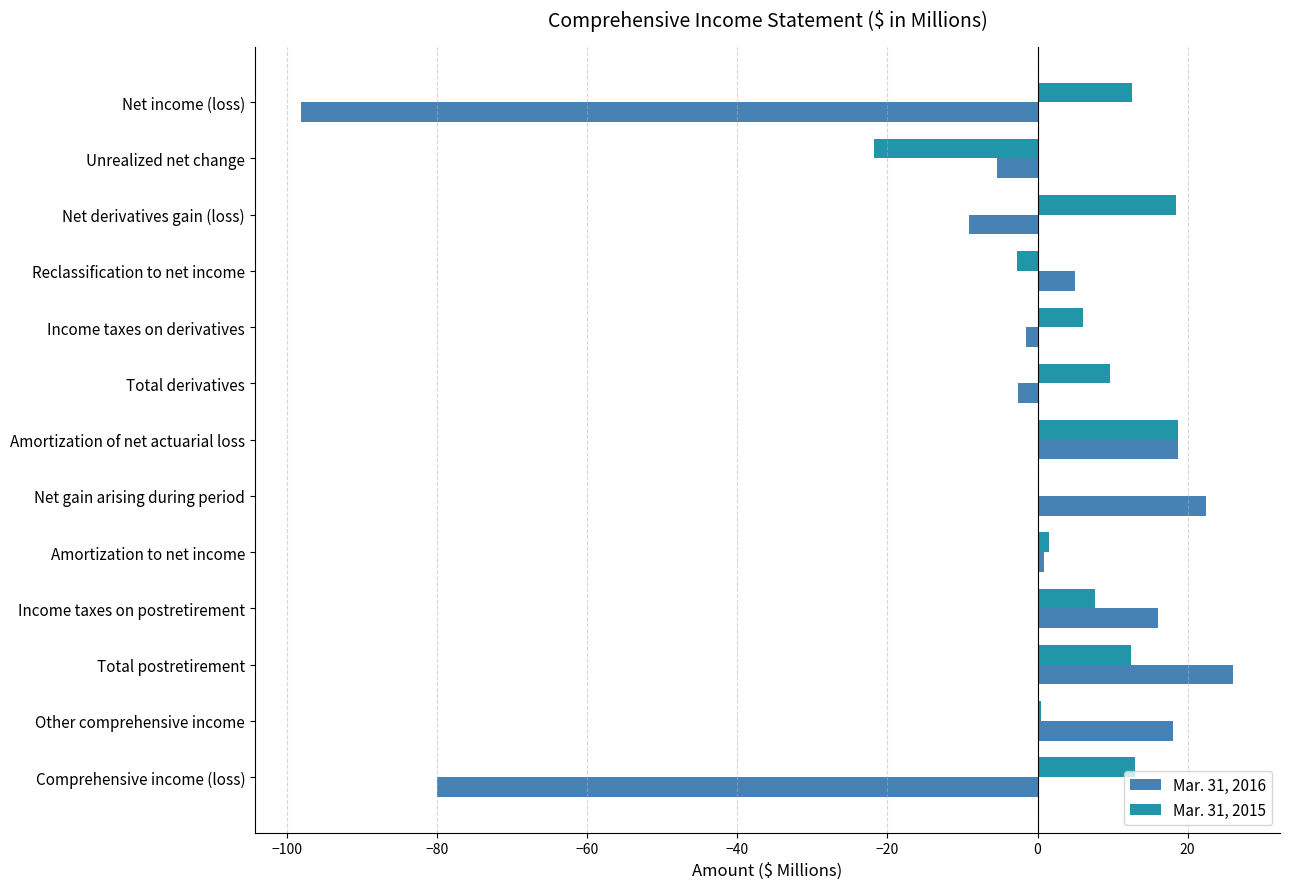

How many distinct data groups are displayed?

2